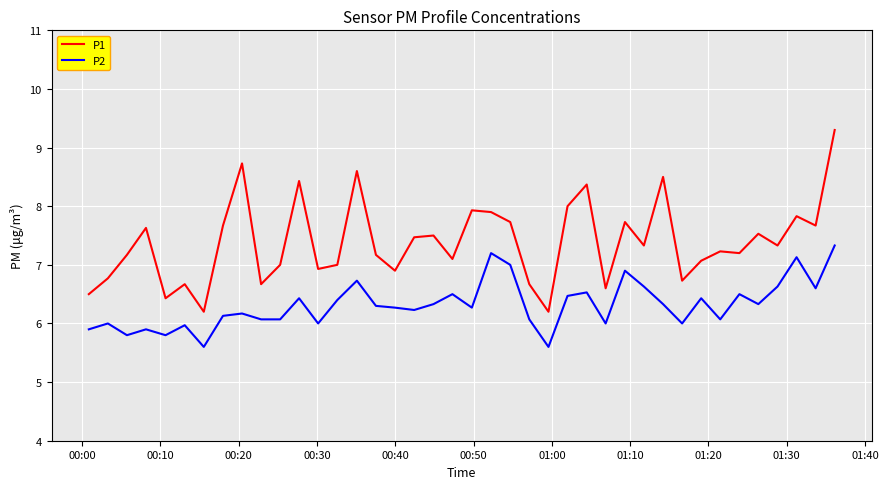

Which series has the largest total across all categories?

P1